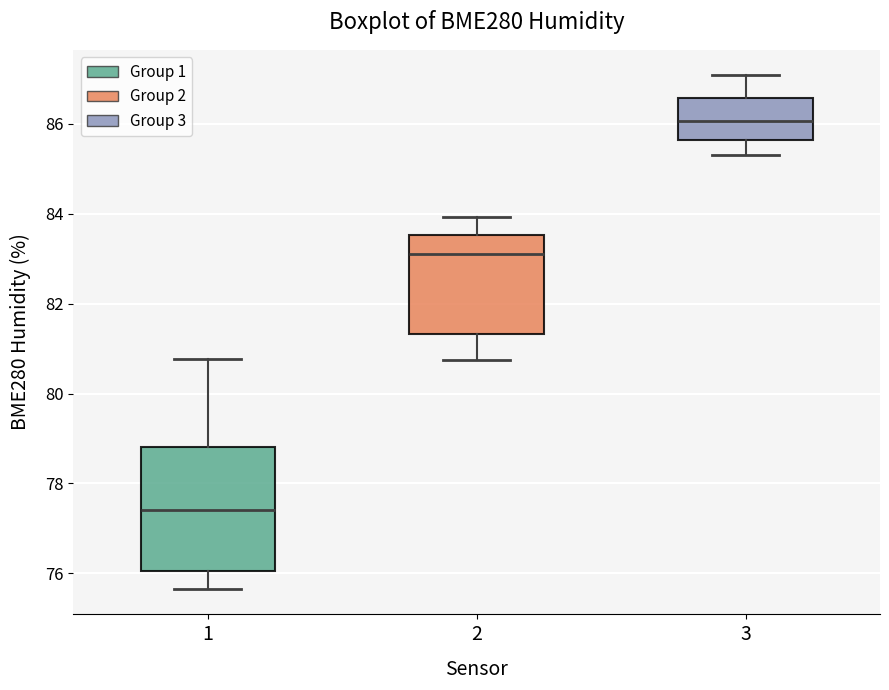

Comparing the boxes themselves (not the whiskers), which one is the tallest?

1